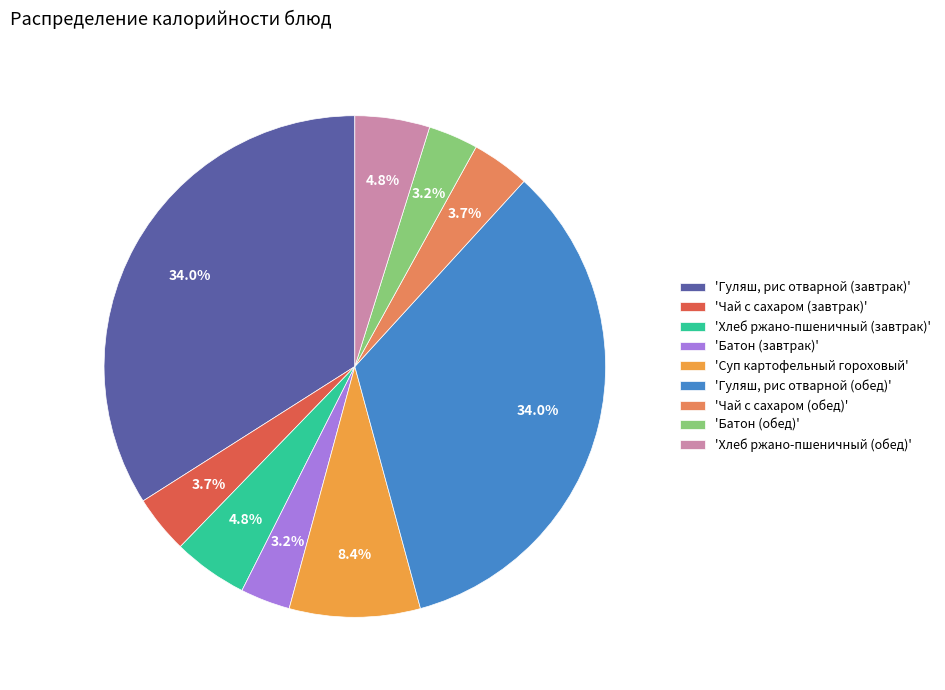

To the nearest percent, what is the average slice percentage?

11%